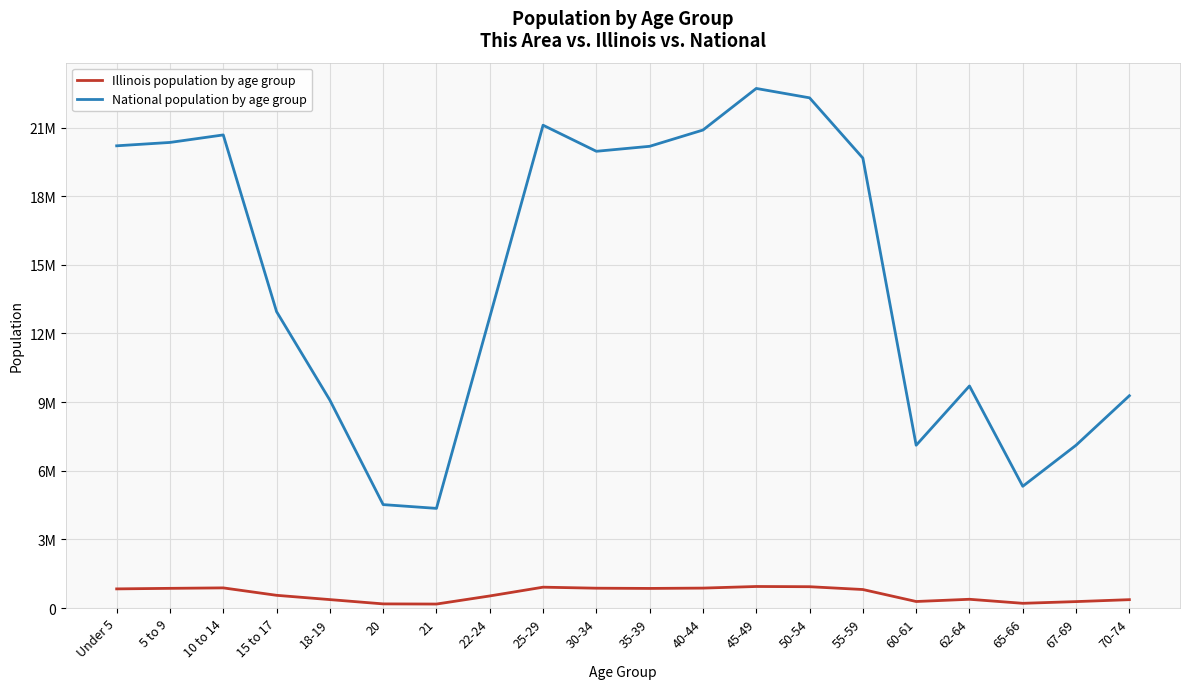

Which has a higher value, 20 or 22-24?

22-24